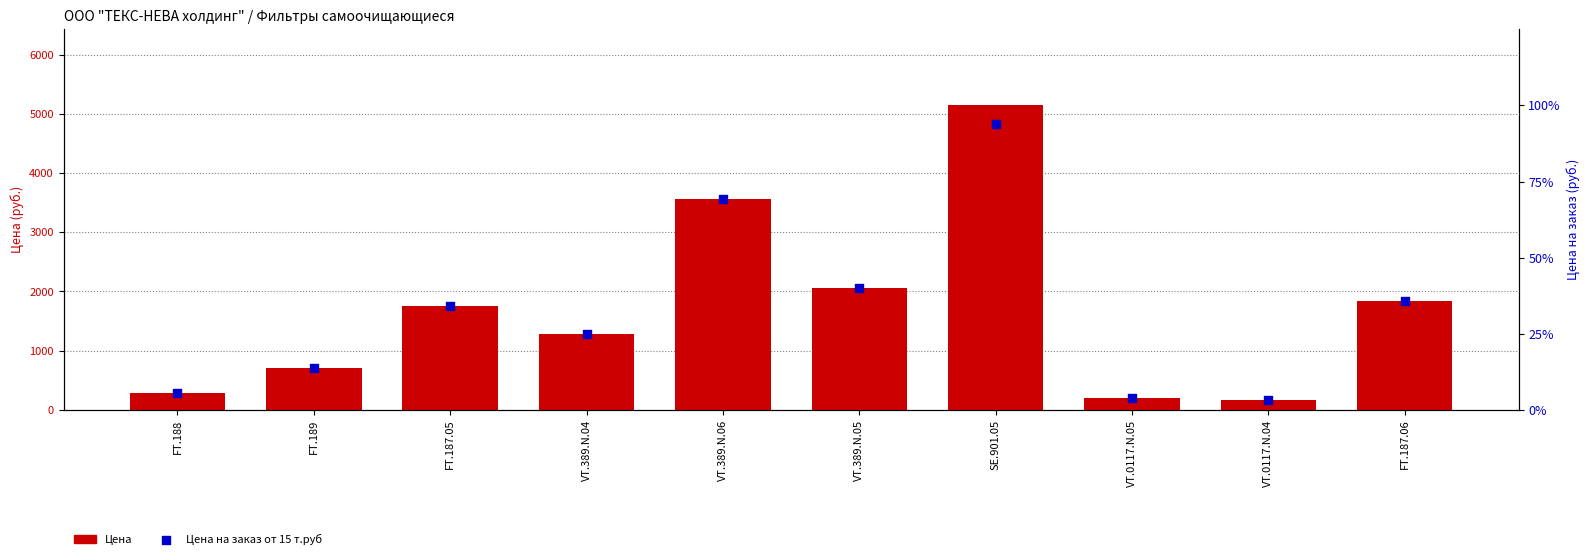

What are all the series names shown in the legend?

Цена, Цена на заказ (% от макс.)